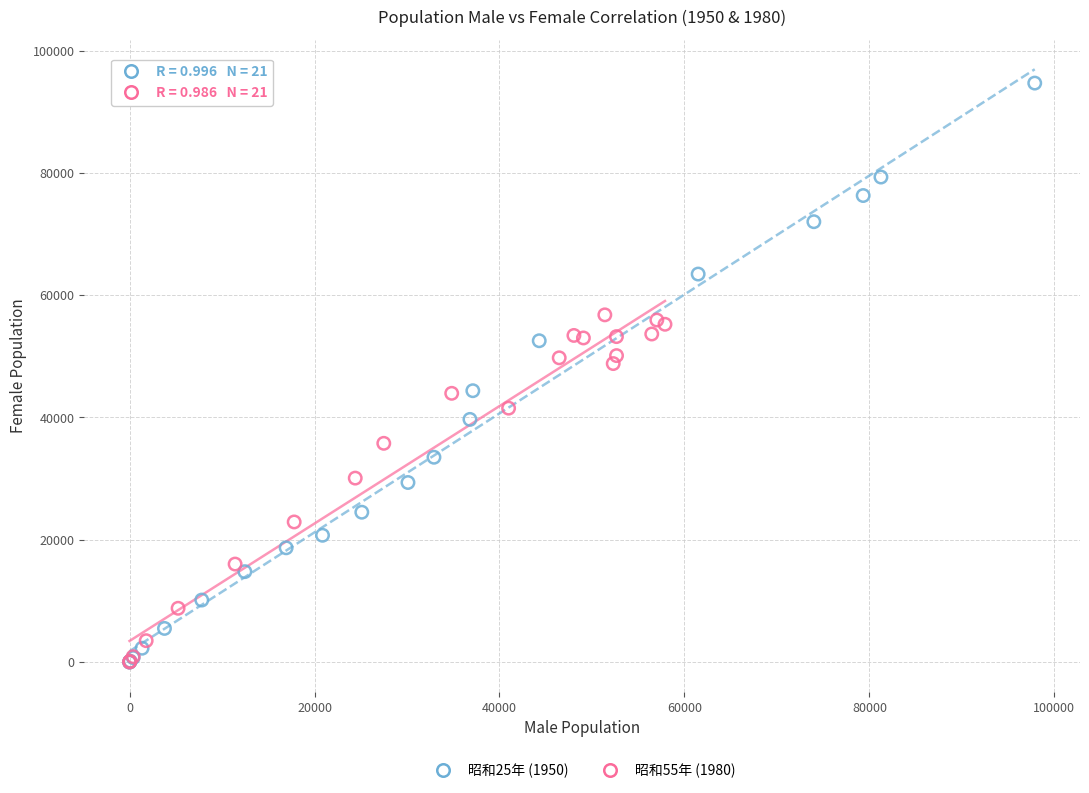

Which series contains the highest Y value?

昭和25年 (1950)